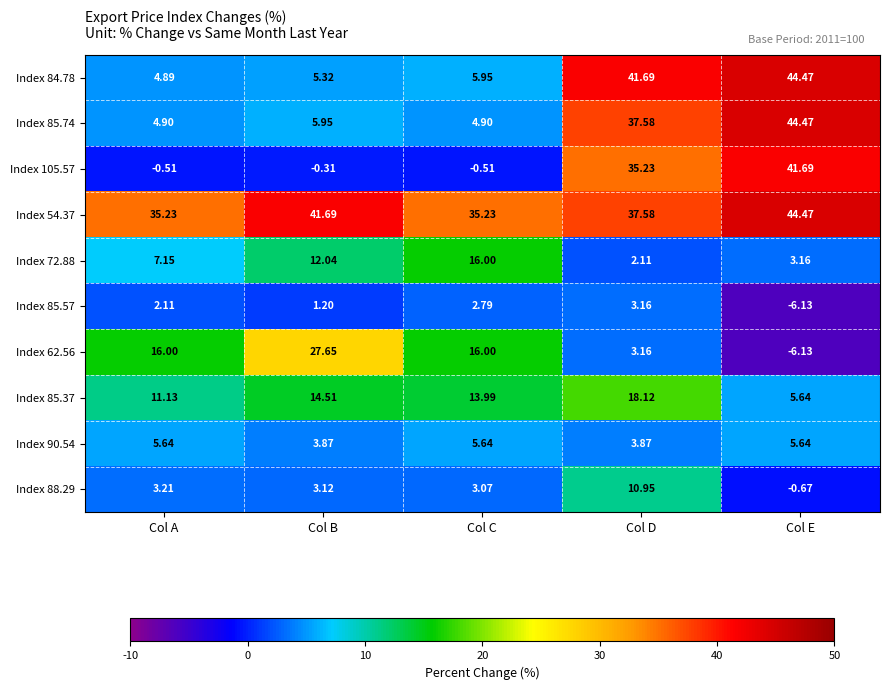

At which label is Index 85.57 closest to -1?

Col B